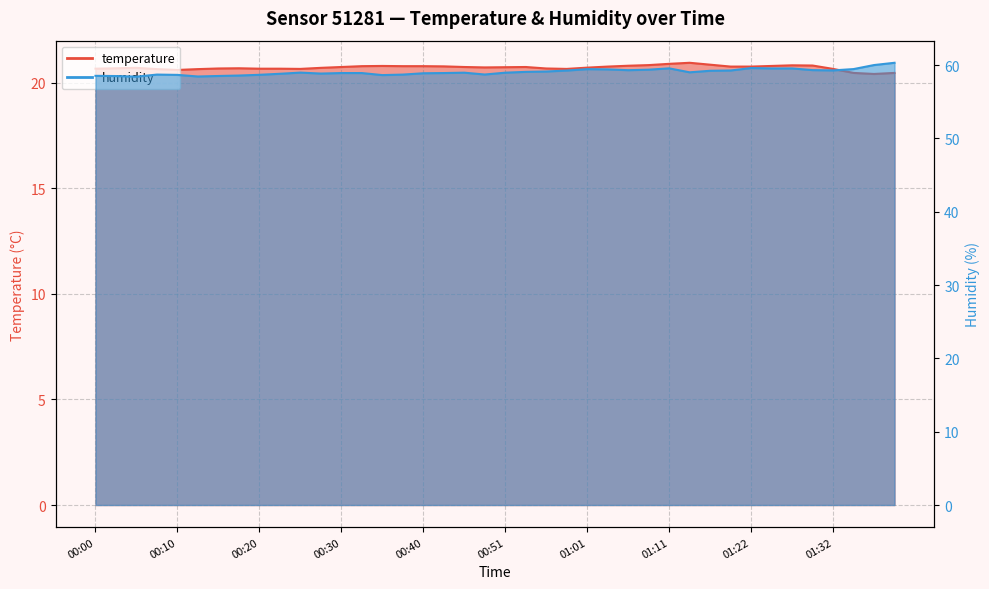

What is the value of the temperature point at the 29th from the left?

20.9